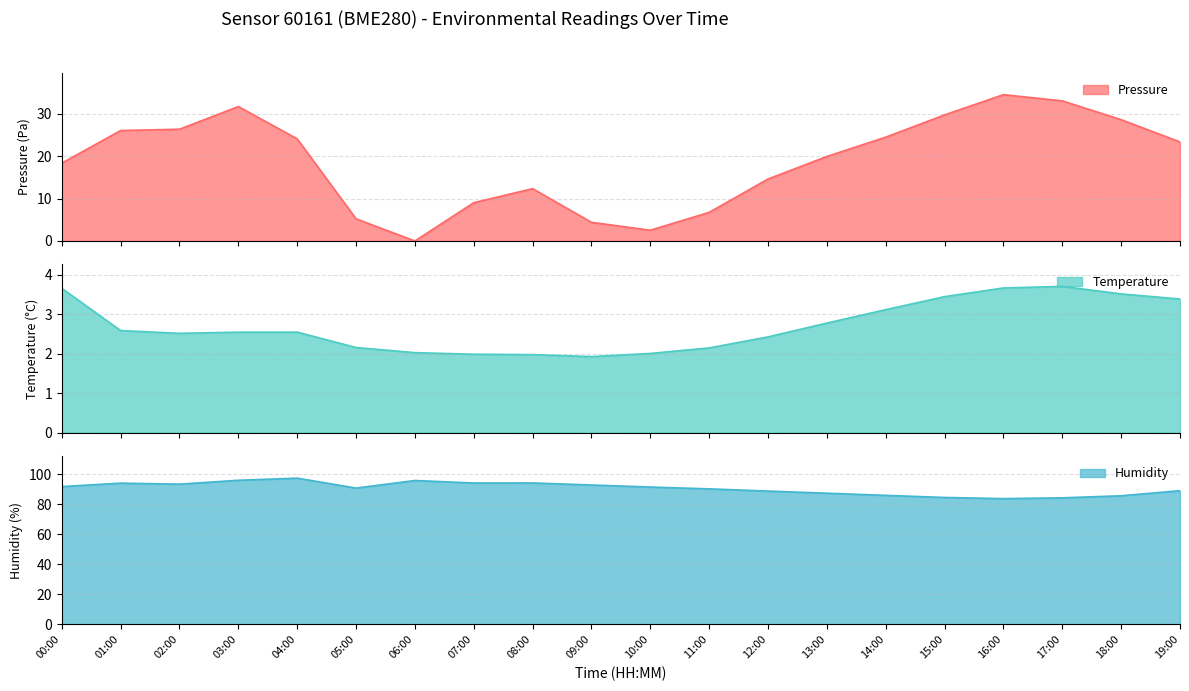

The value of humidity at 12:00 is 144.7. True or false?

False